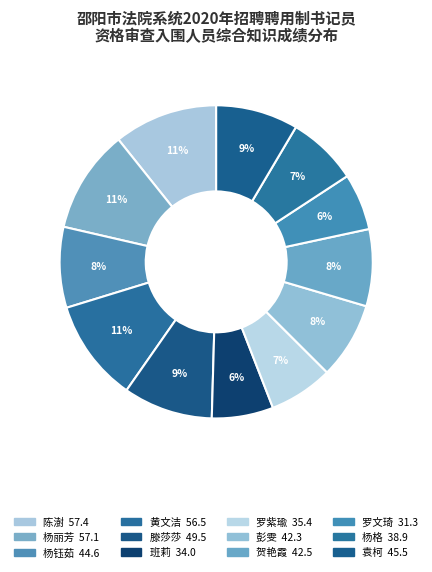

How many slices are in this pie chart?

12